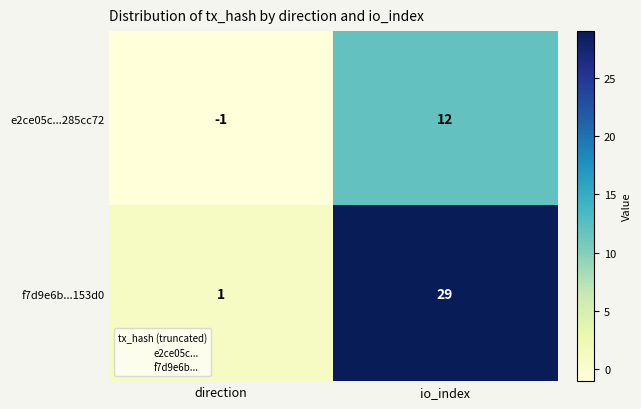

The value of e2ce05c...285cc72 at io_index is 8. True or false?

False